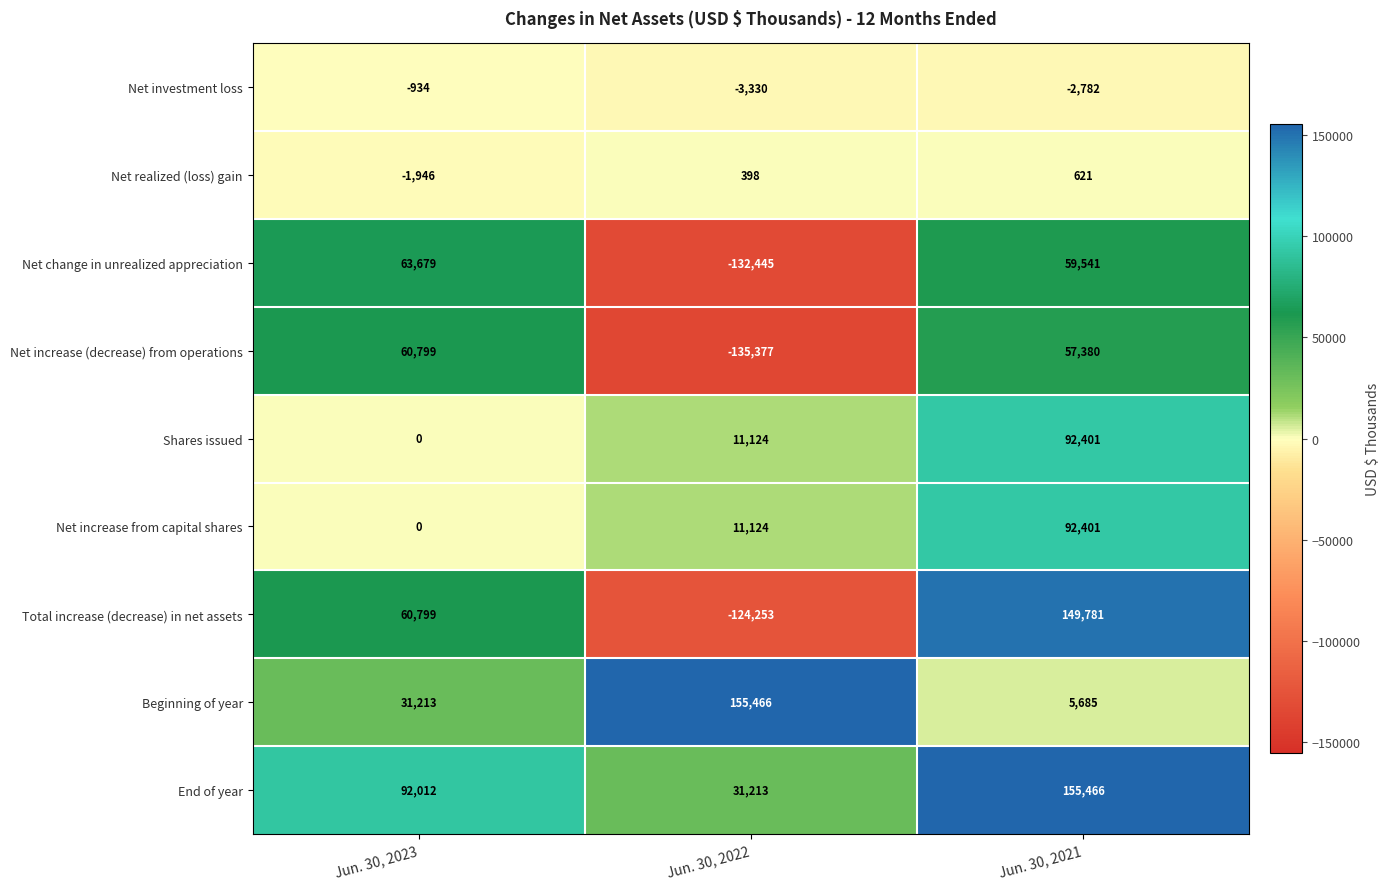

What is the lowest value of the Net realized (loss) gain series?

-1946